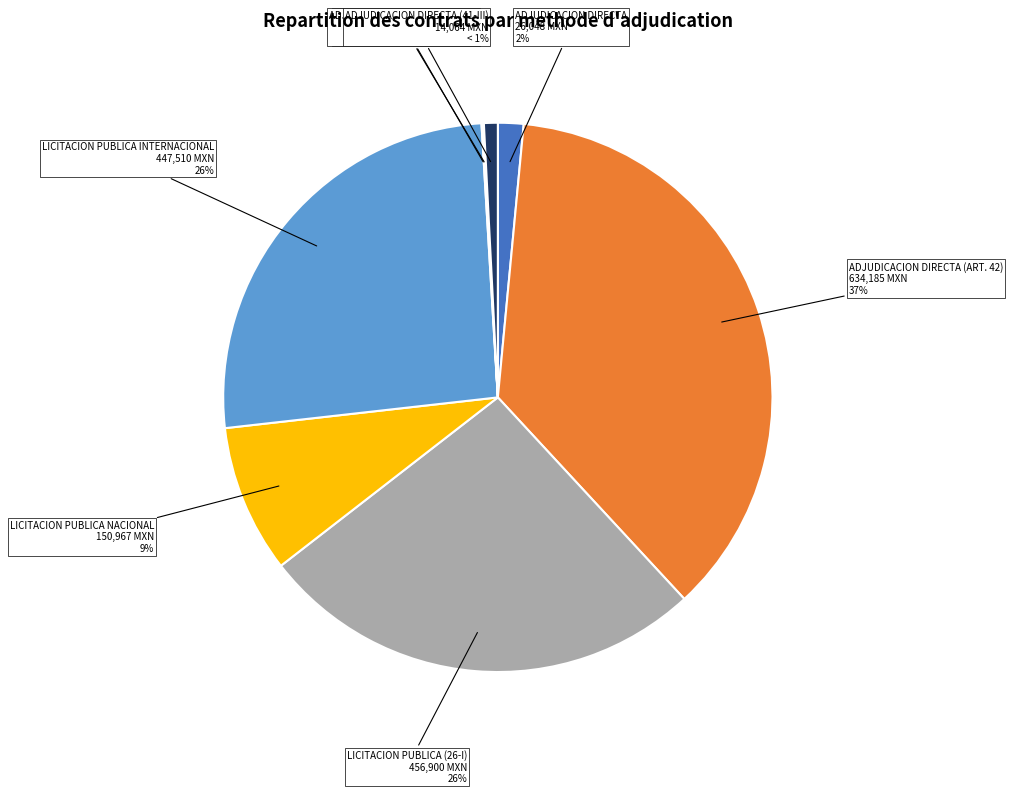

Rank the categories by value from highest to lowest.

ADJUDICACION DIRECTA (ART. 42), LICITACION PUBLICA (26-I), LICITACION PUBLICA INTERNACIONAL, LICITACION PUBLICA NACIONAL, ADJUDICACION DIRECTA, ADJUDICACION DIRECTA (41-III), LICITACION PUBLICA (ART. 26-I), ADJUDICACION DIRECTA (ART. 1)